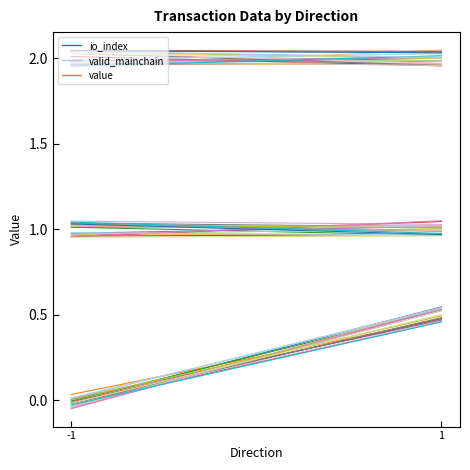

What is the total value across all series at 1?

3.5